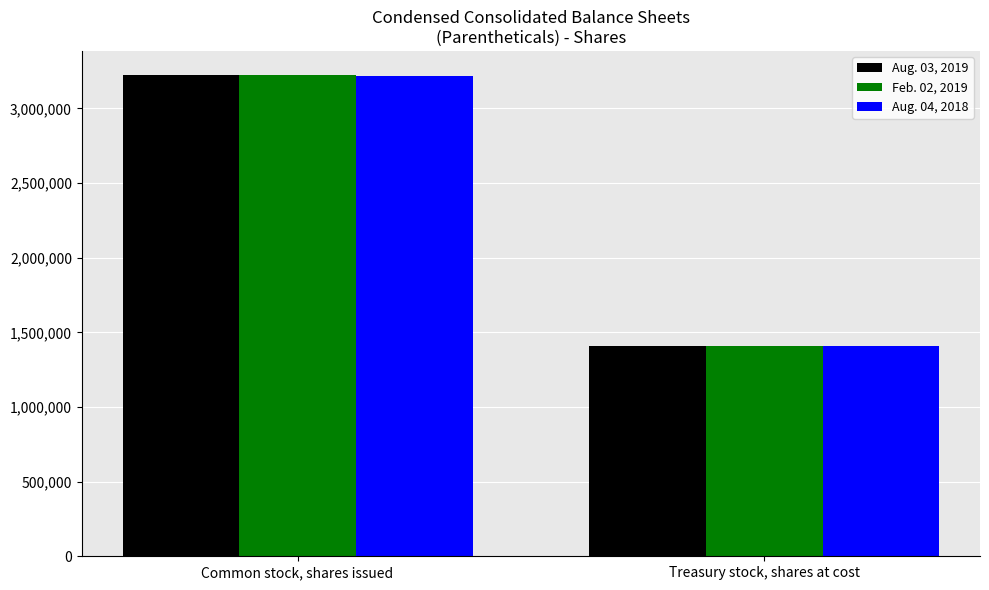

What is the highest value of the Aug. 04, 2018 series?

3219334